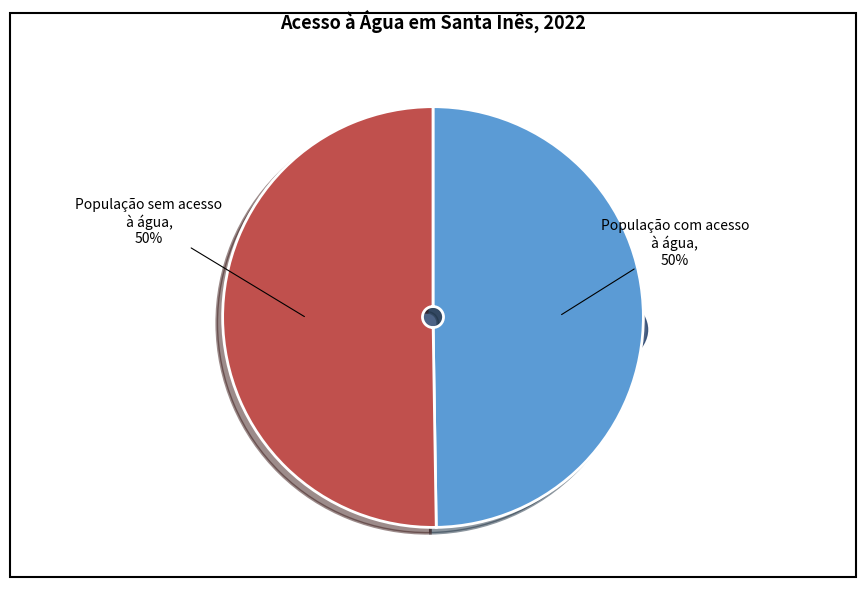

Which category has the biggest portion of the pie?

População sem acesso à água